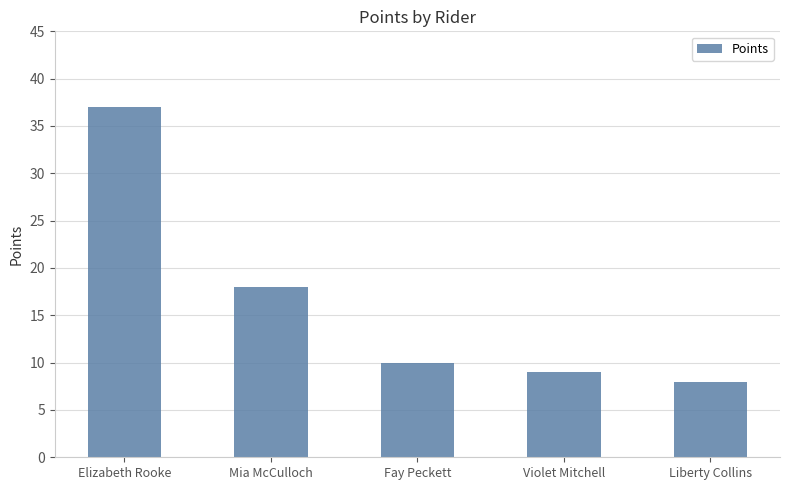

What is the change in value from Elizabeth Rooke to Liberty Collins?

-29